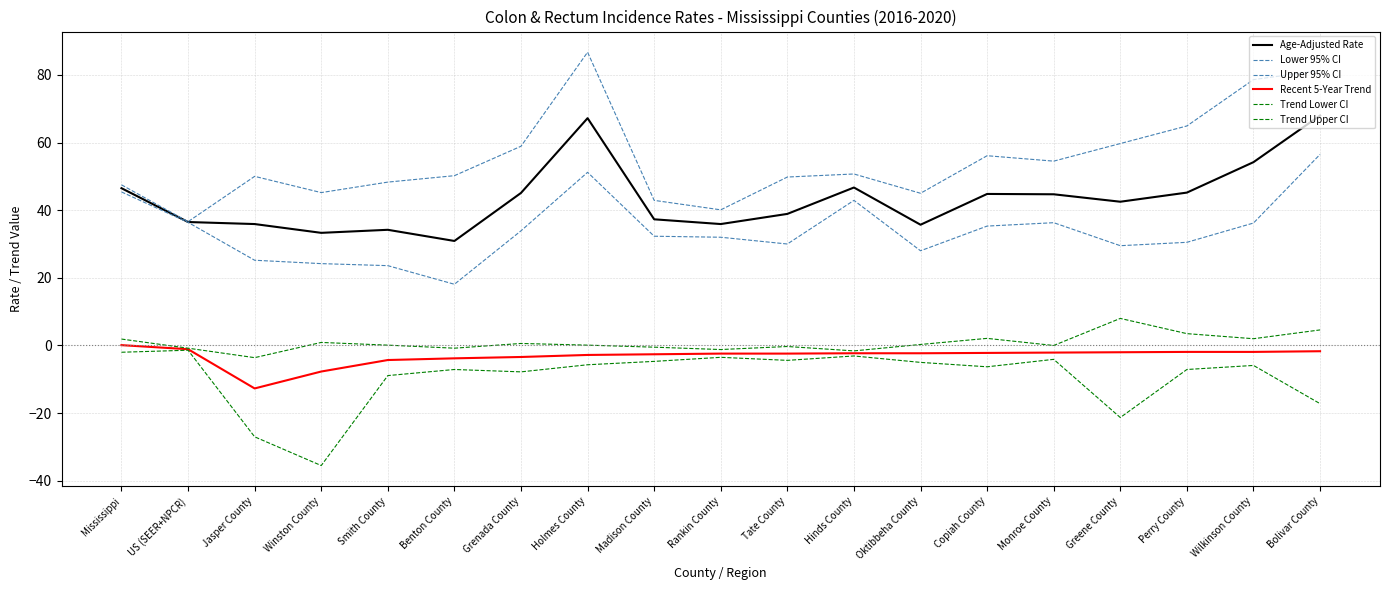

What is the label of the 14th point from the right?

Benton County